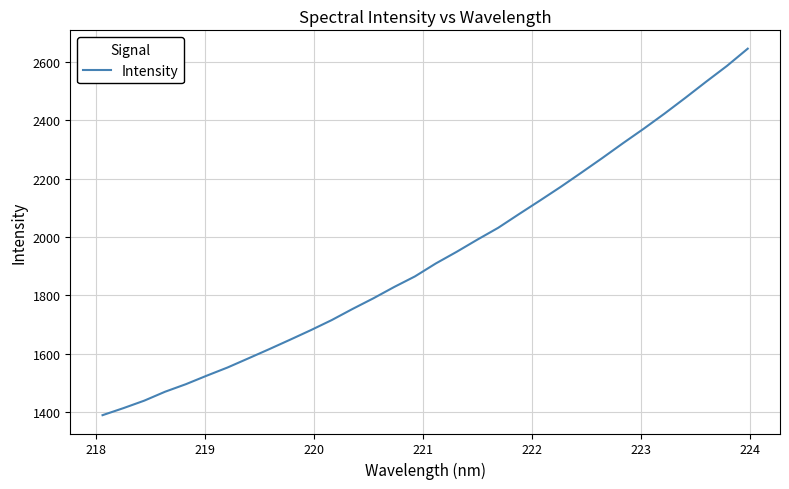

What is the maximum value shown in the chart?

2644.7